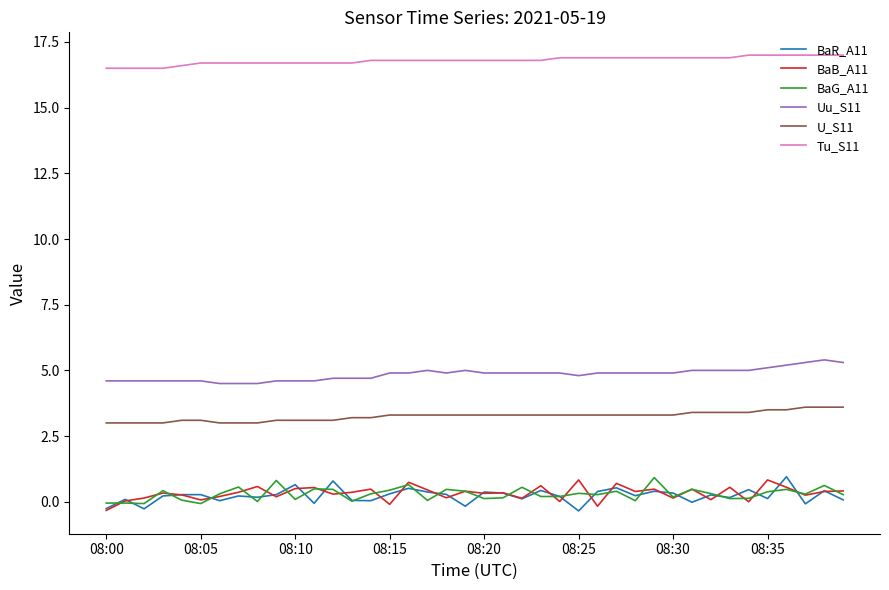

Which series has the largest total across all categories?

Tu_S11